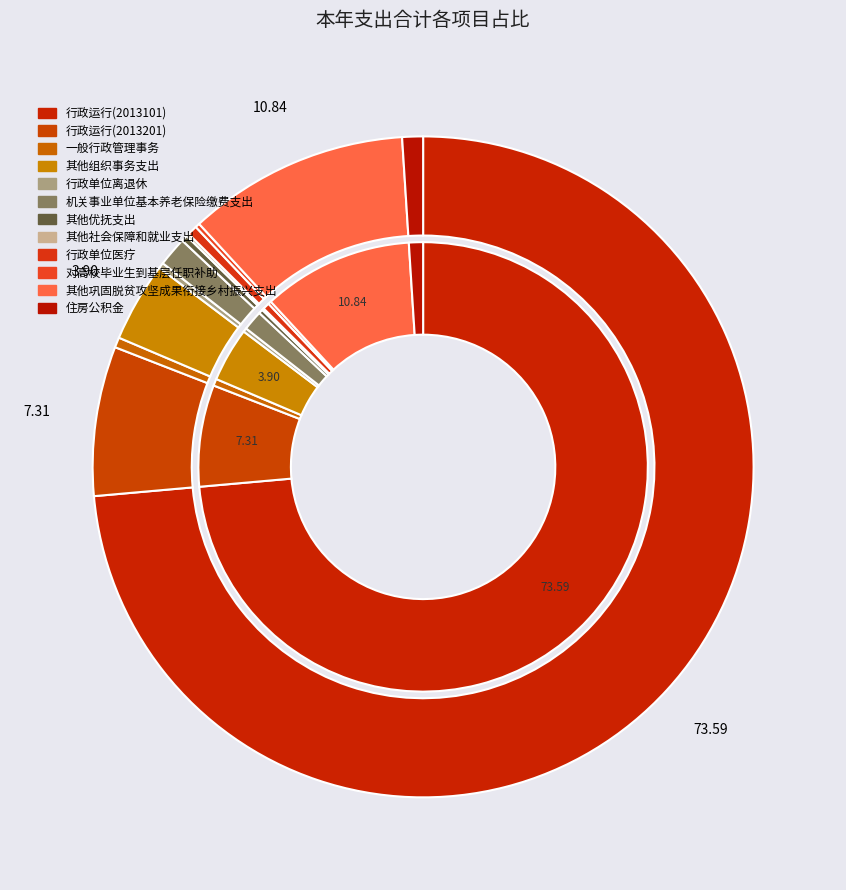

Does any single category account for the majority?

Yes